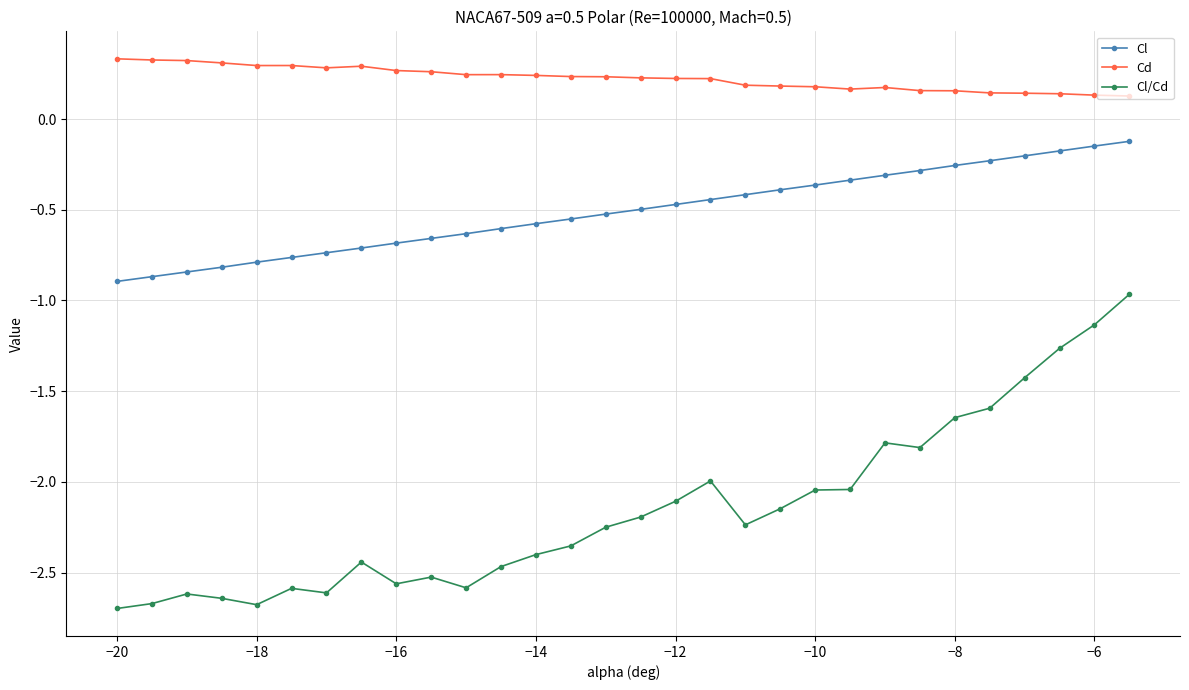

What is the minimum value for Cl?

-0.9